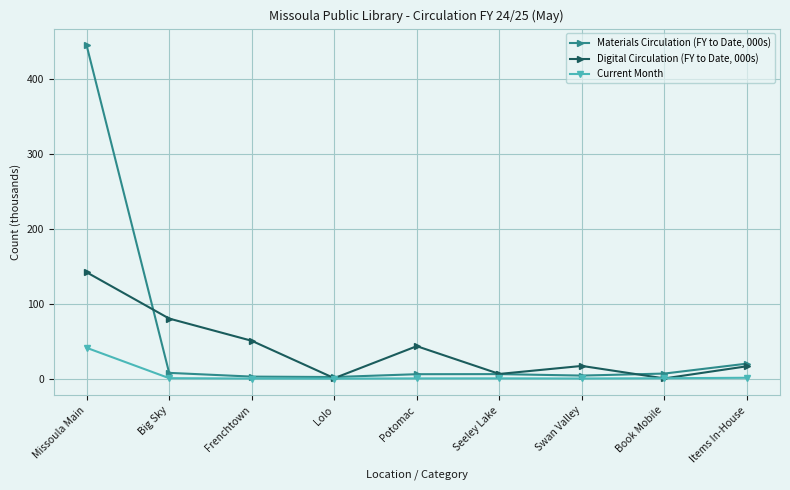

Is it true that Digital Circulation (FY to Date, 000s) equals 43.5 at Potomac?

True